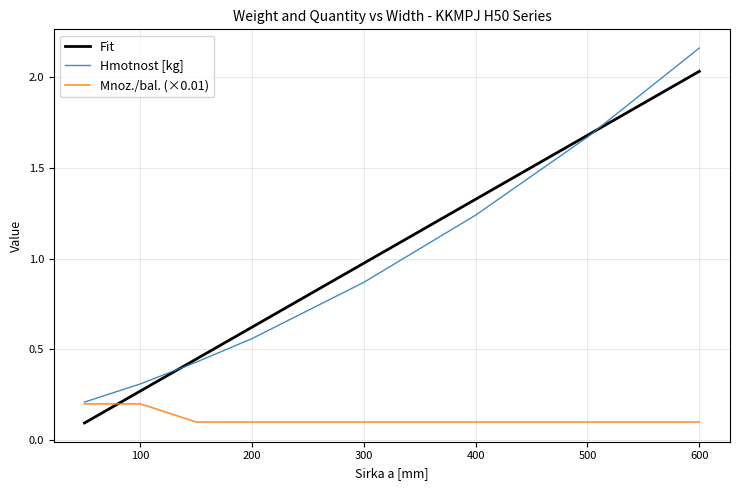

True or false: Hmotnost [kg] and Mnoz./bal. intersect in this chart.

False